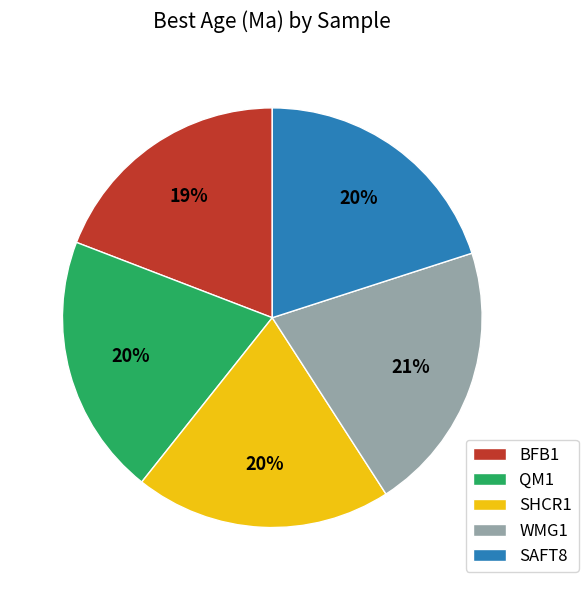

What is the ratio of the value at BFB1 to the value at WMG1?

0.9